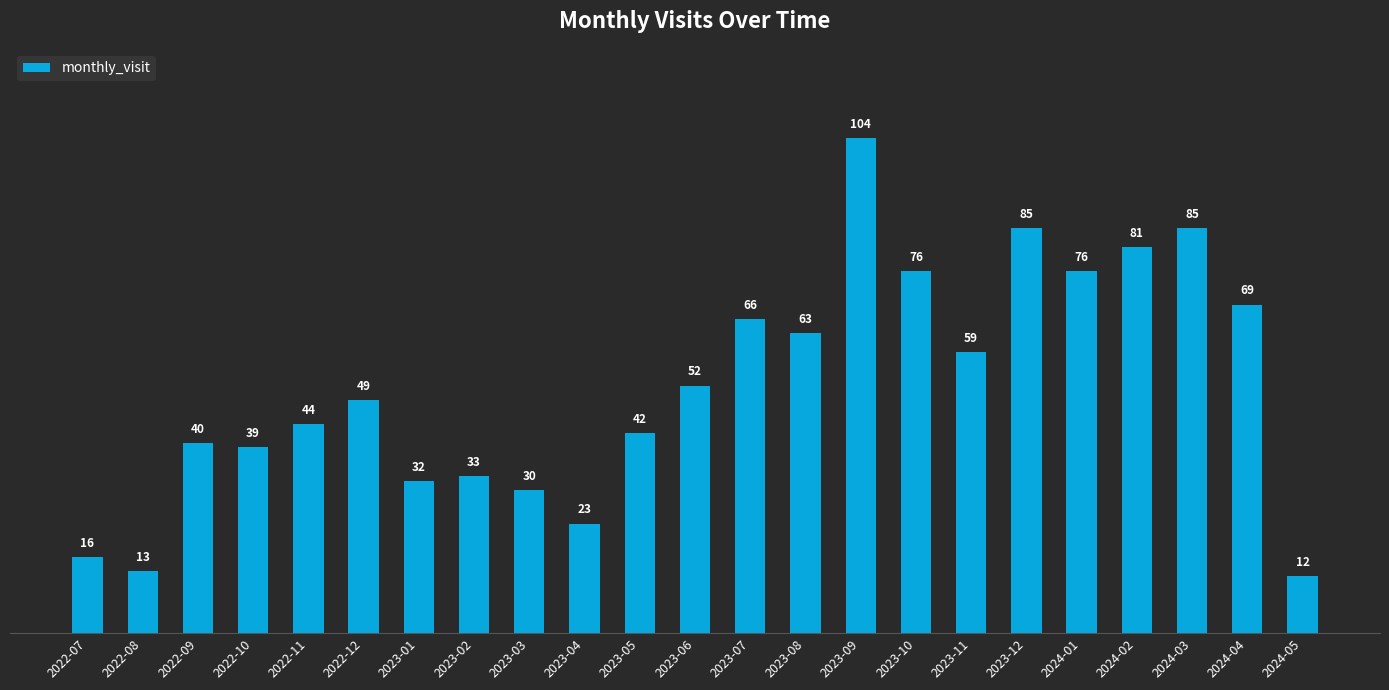

At which category does the chart reach its minimum across all series?

2024-05